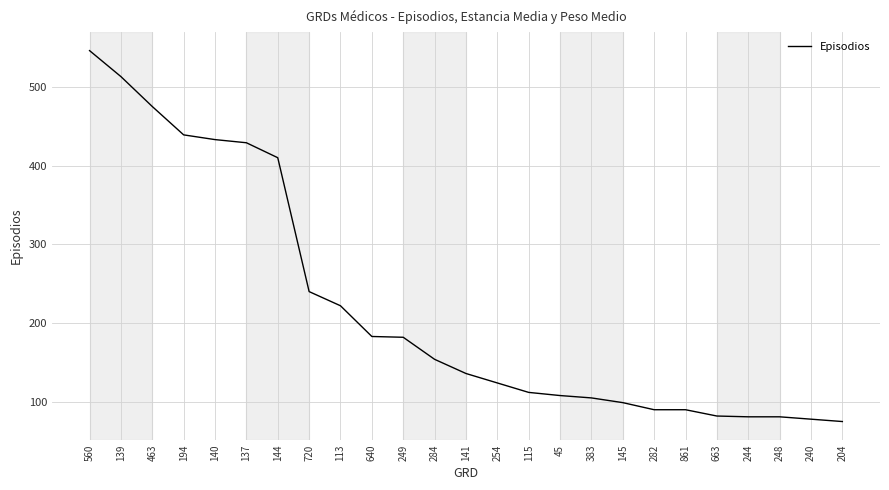

What is the approximate value at 284, to the nearest 10?

150